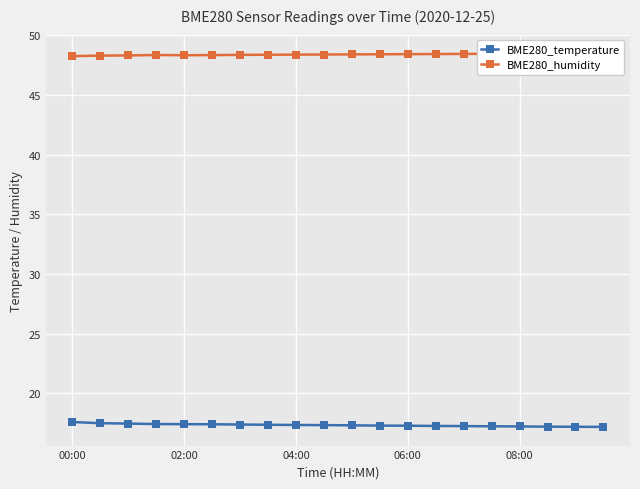

At which category is the sum across all series the highest?

00:00